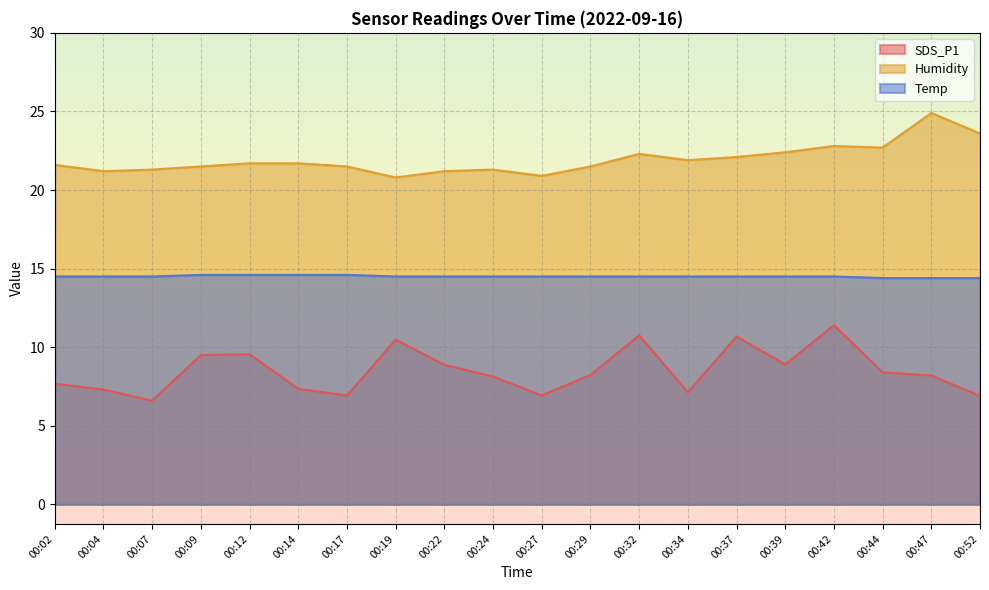

How many interior local valleys does the Humidity series have?

5